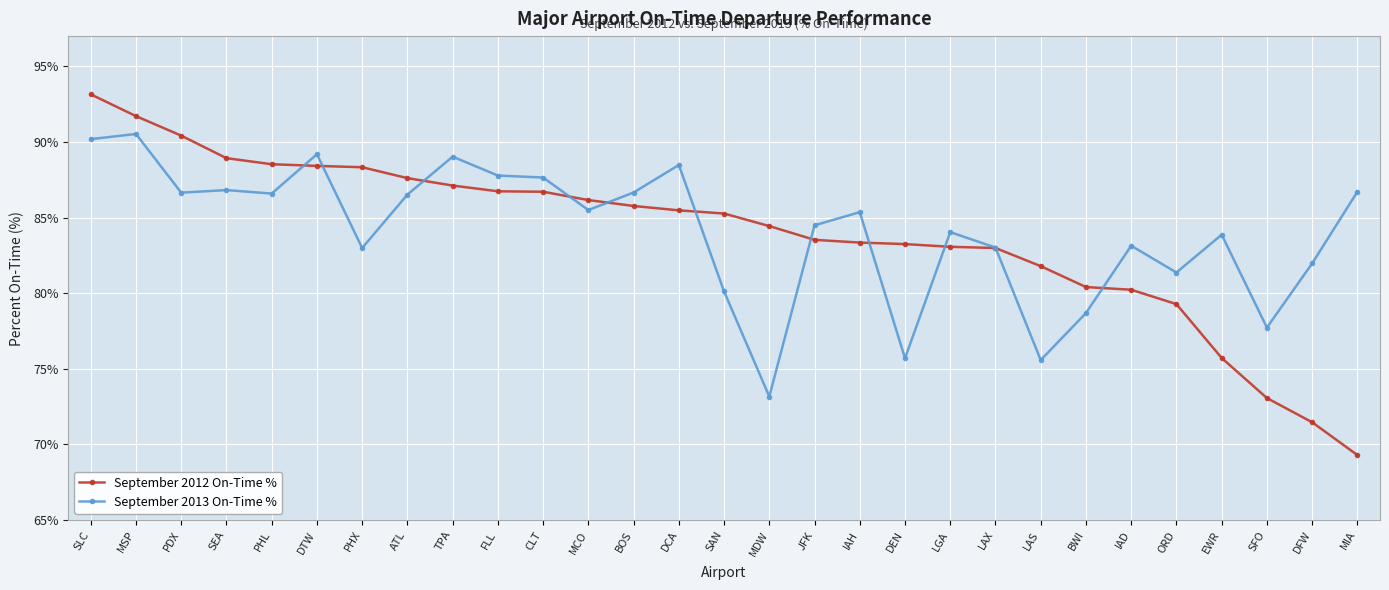

Read the September 2012 On-Time % value at DFW.

71.5